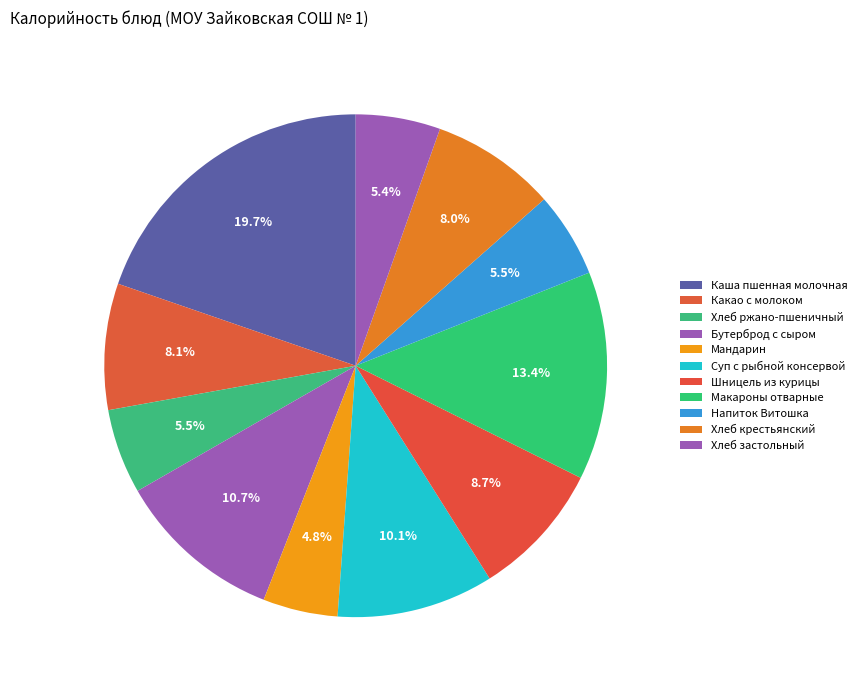

True or false: Хлеб ржано-пшеничный accounts for 5% of the total.

True